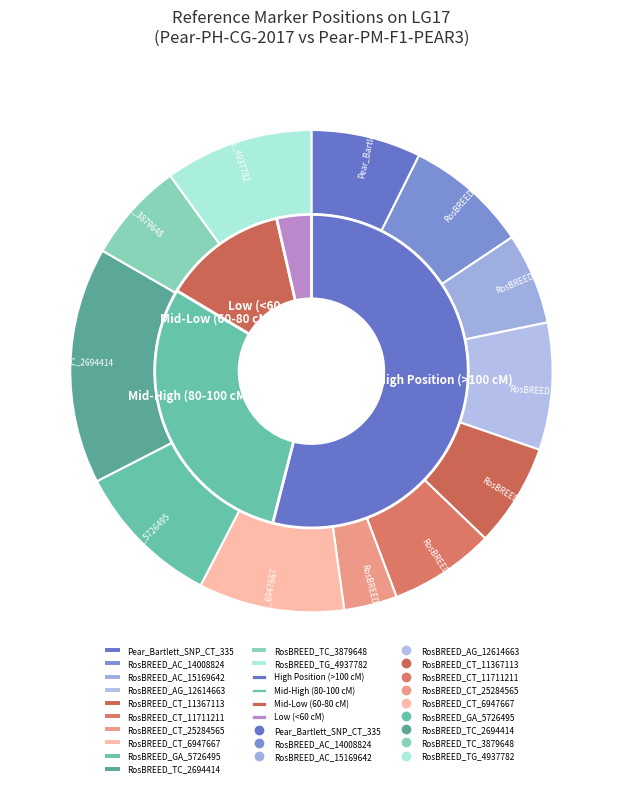

How many slices are in this pie chart?

12